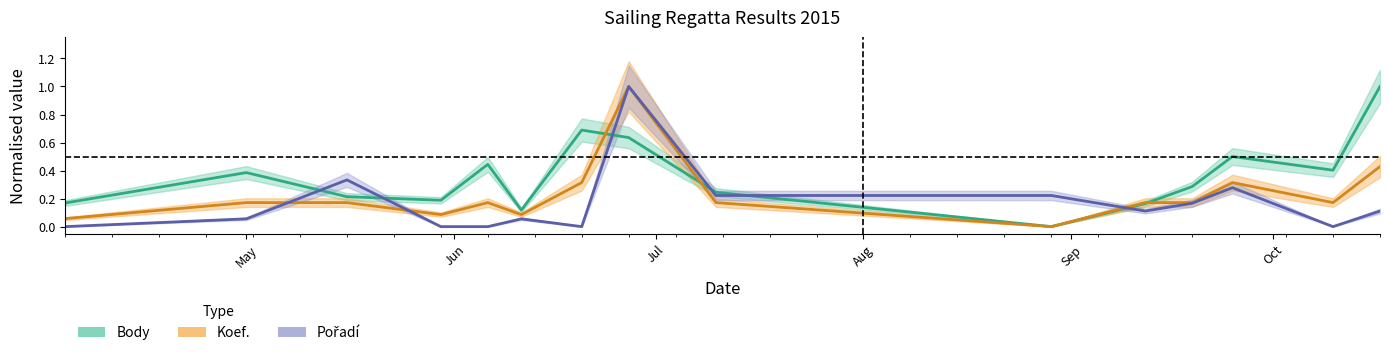

Which series ends up on top after the final intersection of Pořadí and Koef.?

Koef.